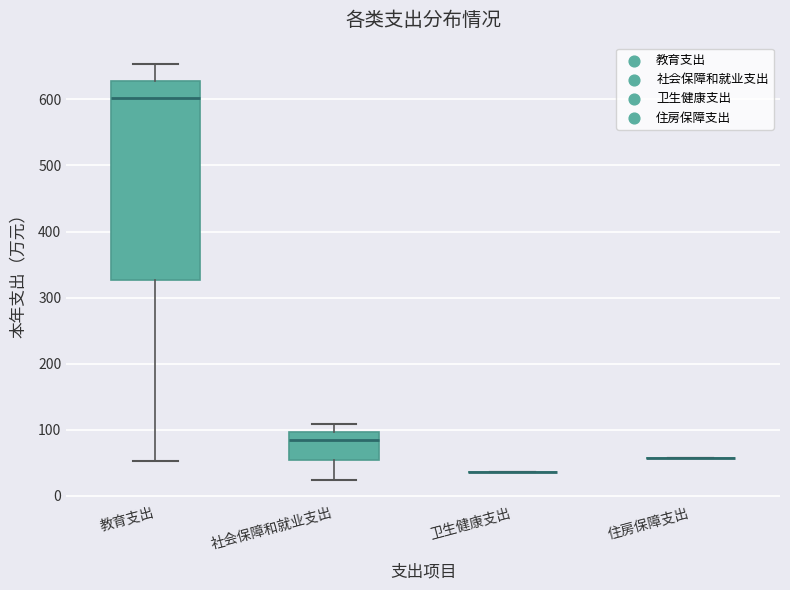

Reading left to right, read every box against the y-axis: the position of its median line, the range the box covers, and the ends of its whiskers. The values are not printed on the chart, so give them approximately, as read against the axis.

教育支出: median 600, box 330 to 630, whiskers 50 to 650
社会保障和就业支出: median 80, box 50 to 100, whiskers 20 to 110
卫生健康支出: box collapsed to a line at 40, whiskers 40 to 40
住房保障支出: box collapsed to a line at 60, whiskers 60 to 60